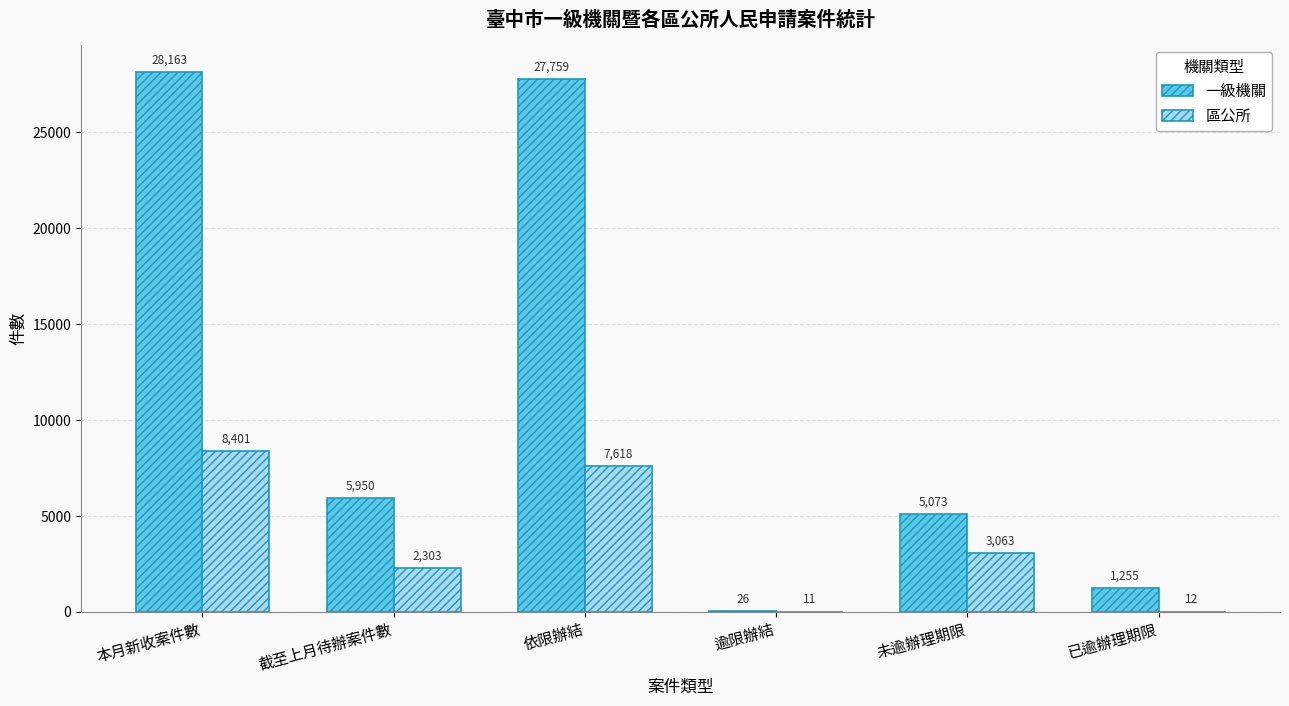

Which series has the largest total across all categories?

一級機關